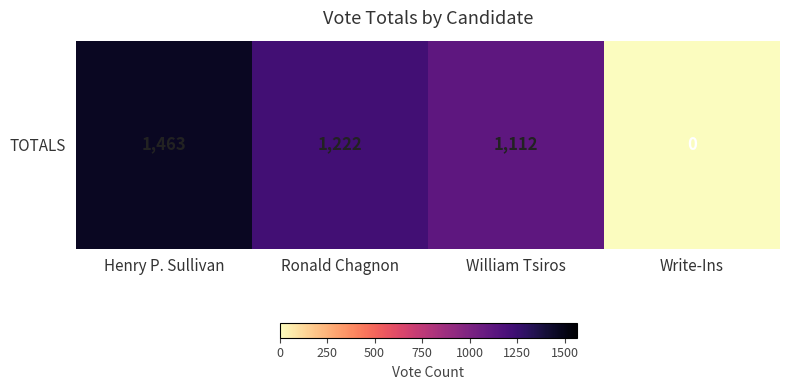

What is the average value?

949